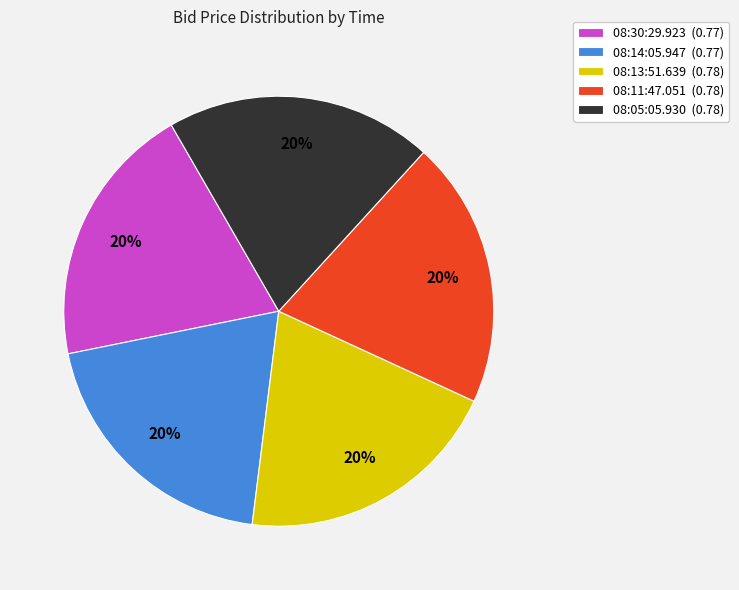

Does 08:13:51.639 represent more than half of the total?

No